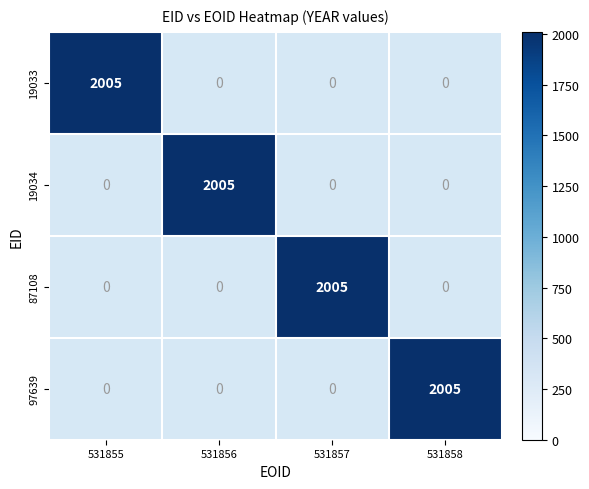

What is the difference between the highest and lowest values at 3?

2005